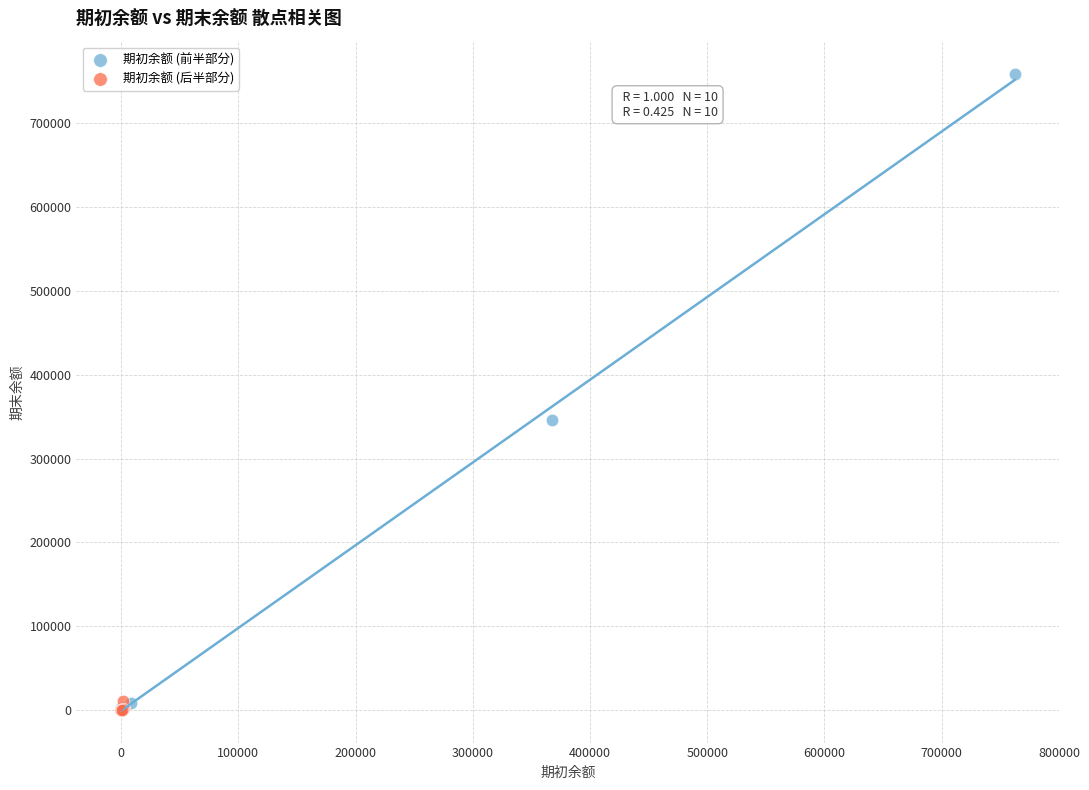

What are all the series names shown in the legend?

期初余额 (前半部分), 期初余额 (后半部分)